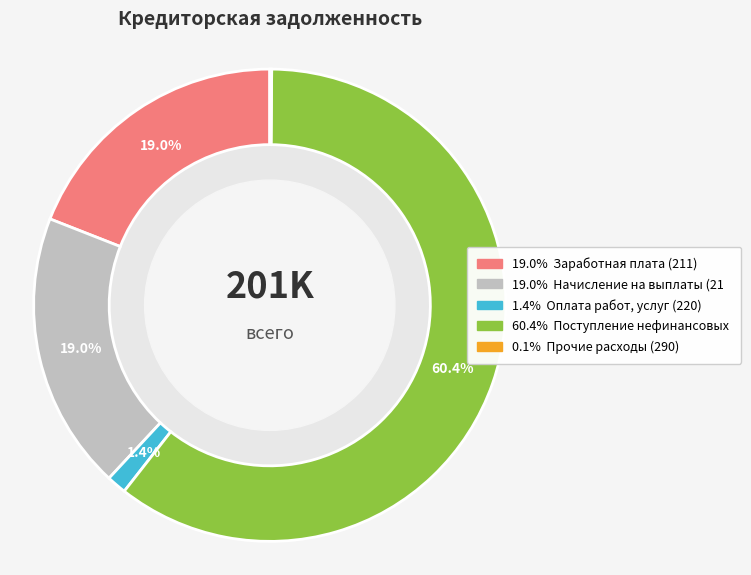

Does any single category account for the majority?

Yes